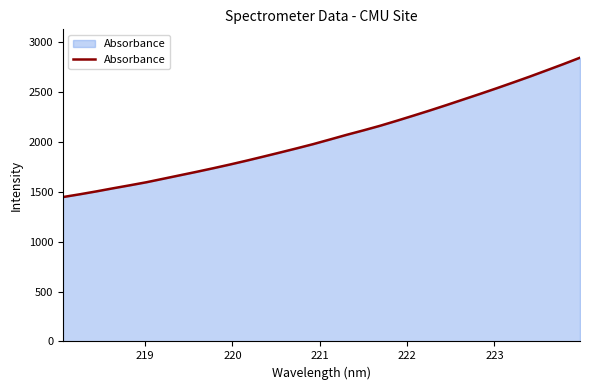

What is the greatest value displayed?

2842.5